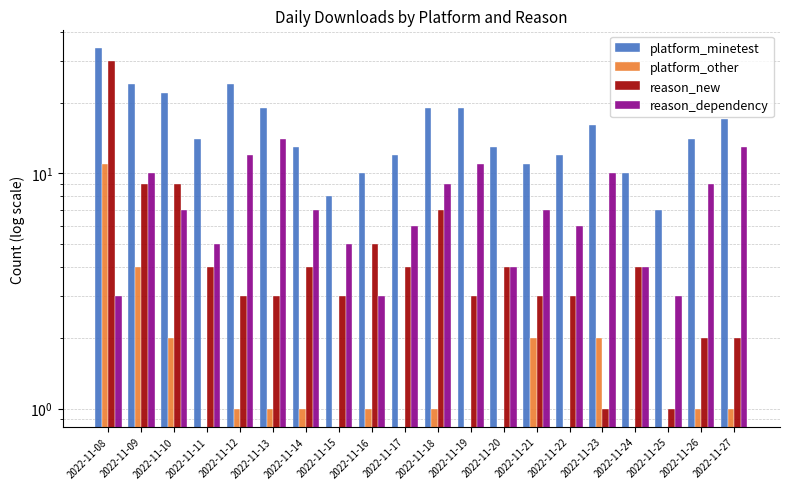

How many data points in platform_other are less than 1?

8